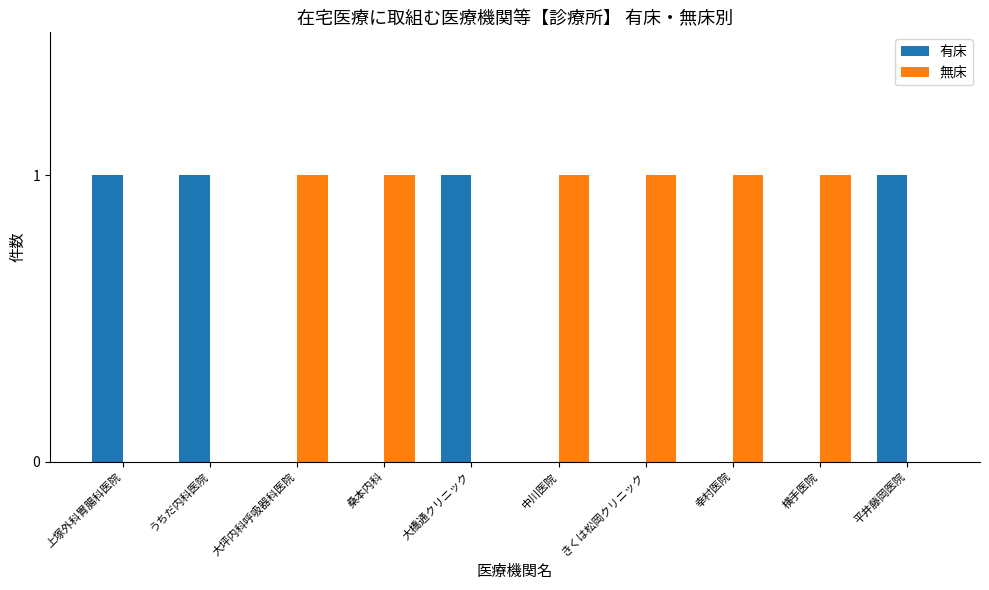

What is the sum of all 有床 values?

4